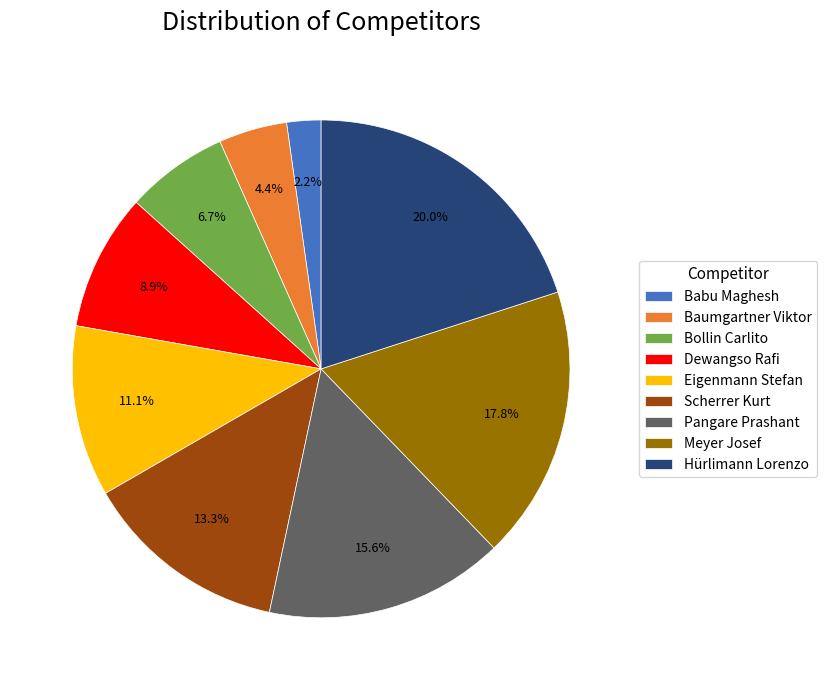

Between Eigenmann Stefan and Babu Maghesh, which is larger?

Eigenmann Stefan